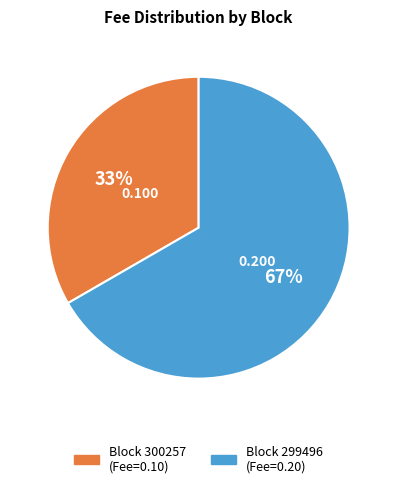

Is there any slice that represents more than half of the pie?

Yes